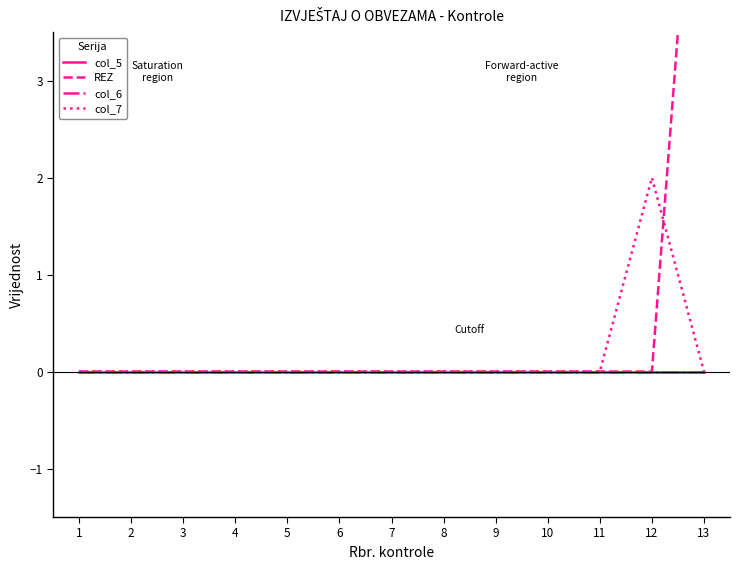

Where is col_6 nearest to the value 0?

1